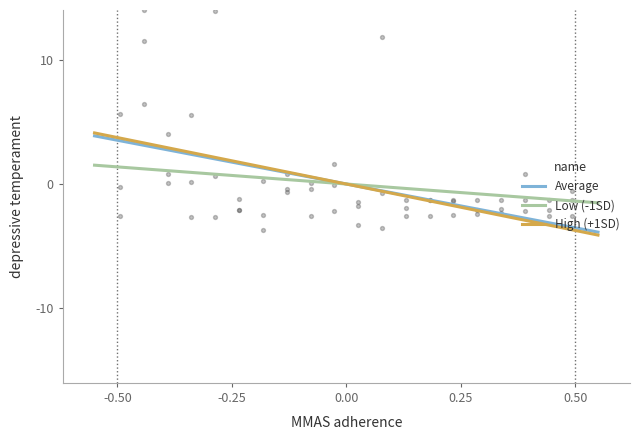

Which series has the widest spread of Y values?

High (+1SD)